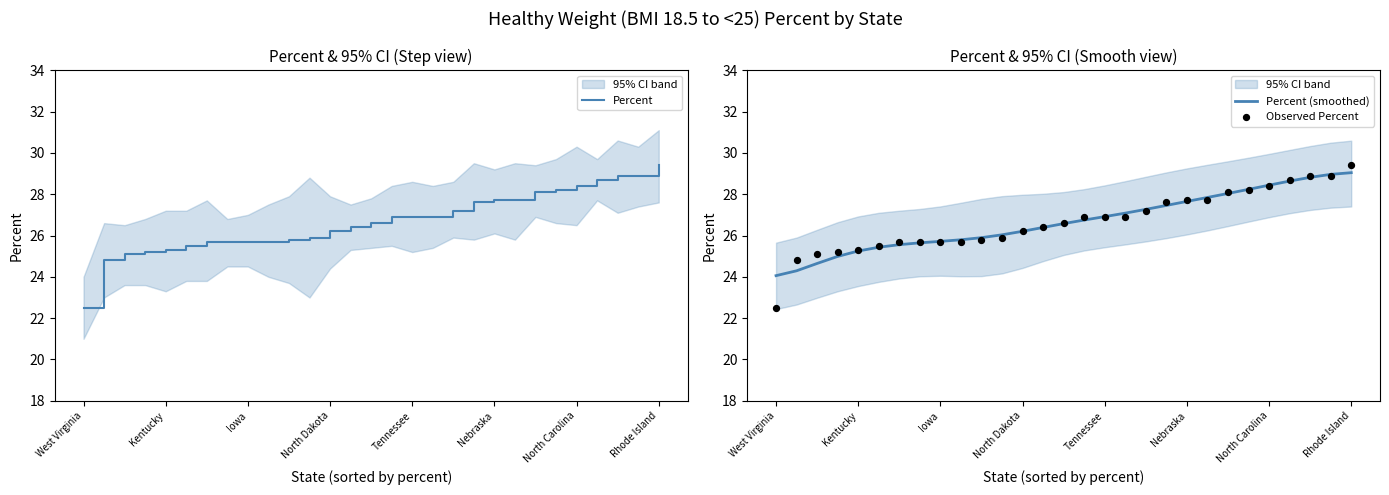

Which series has the widest spread of Y values?

Percent